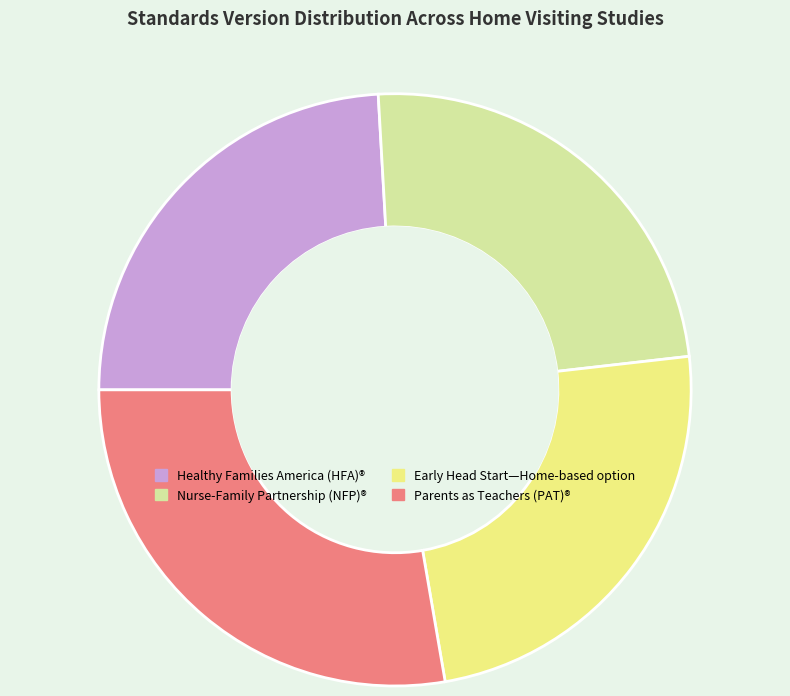

How many segments does this pie chart have?

4